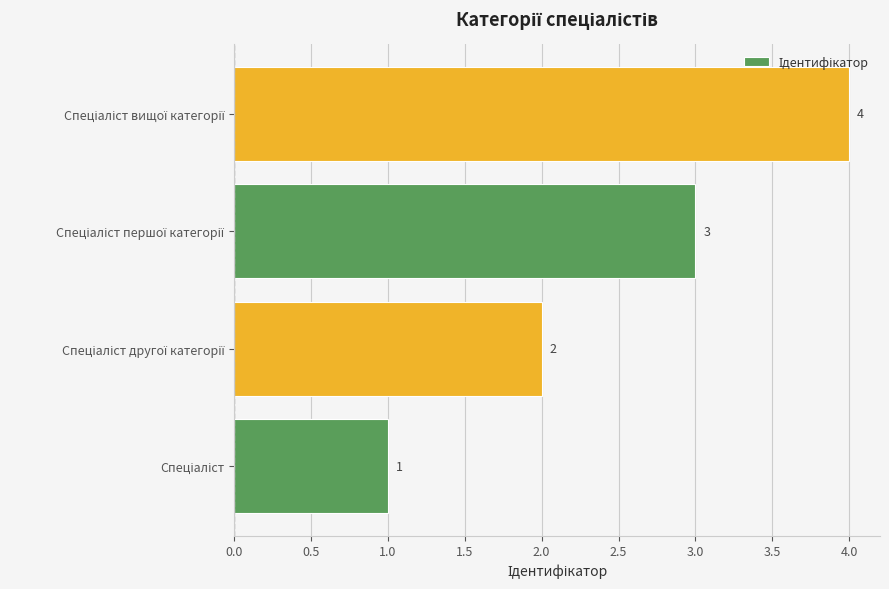

What is the difference between the maximum and minimum values?

3